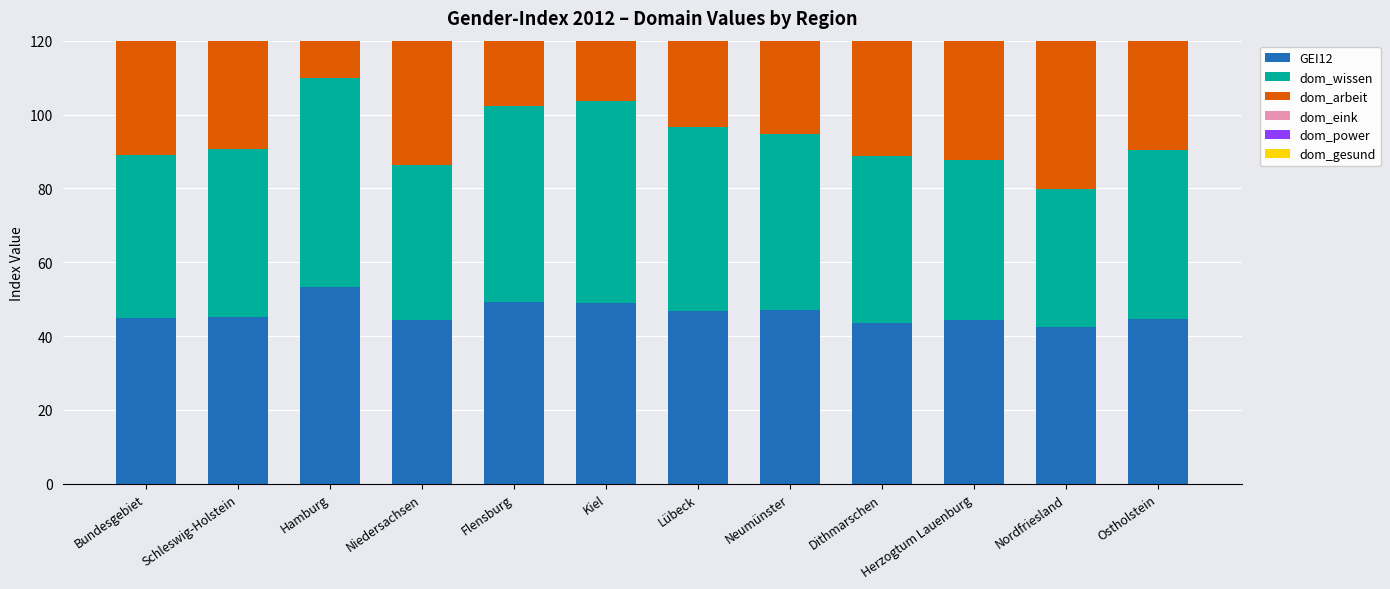

Count the number of categories in the chart.

12